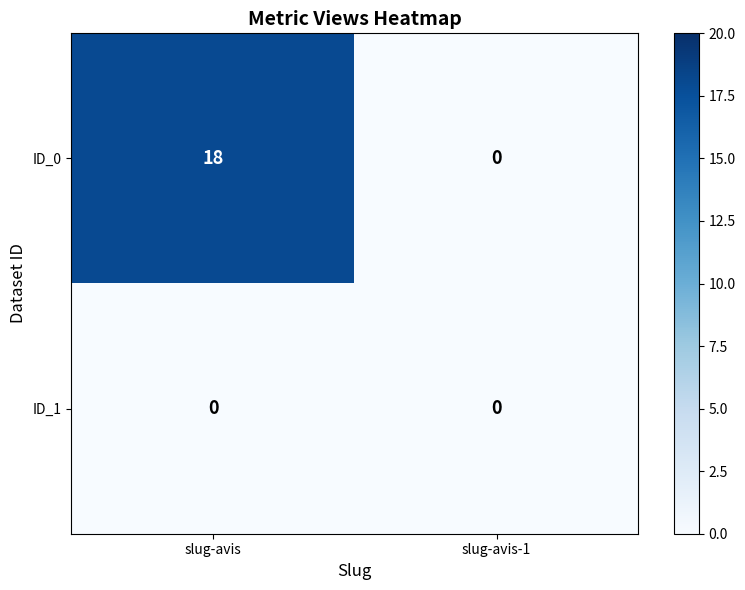

How many data points does each series have?

2